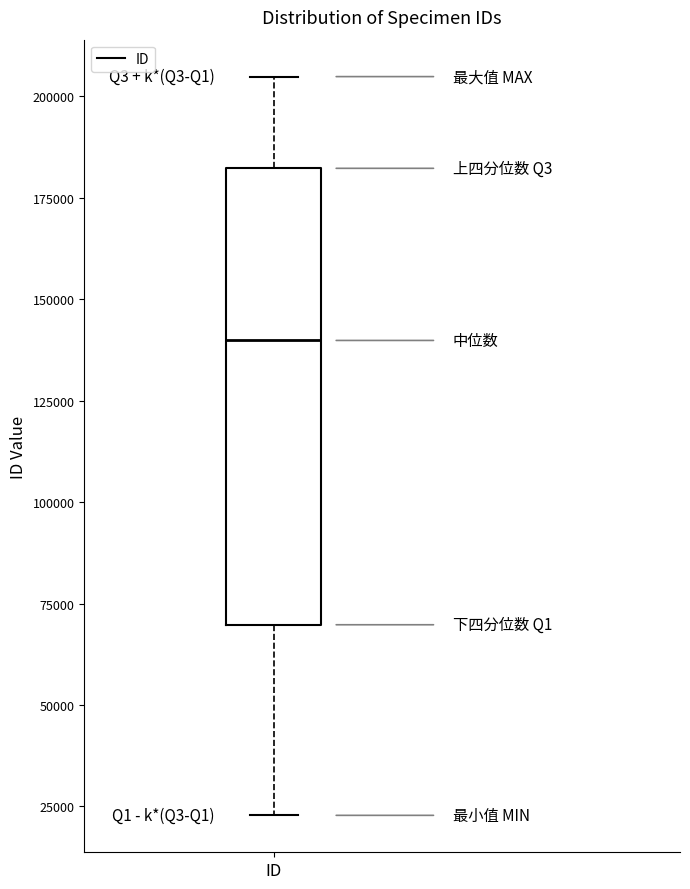

Transcribe this box plot: give where the median line is, the range the box spans, and where the two whiskers end, as read against the y-axis. The values are not printed on the chart, so give them approximately, as read against the axis.

median 140000, box 70000 to 180000, whiskers 25000 to 205000